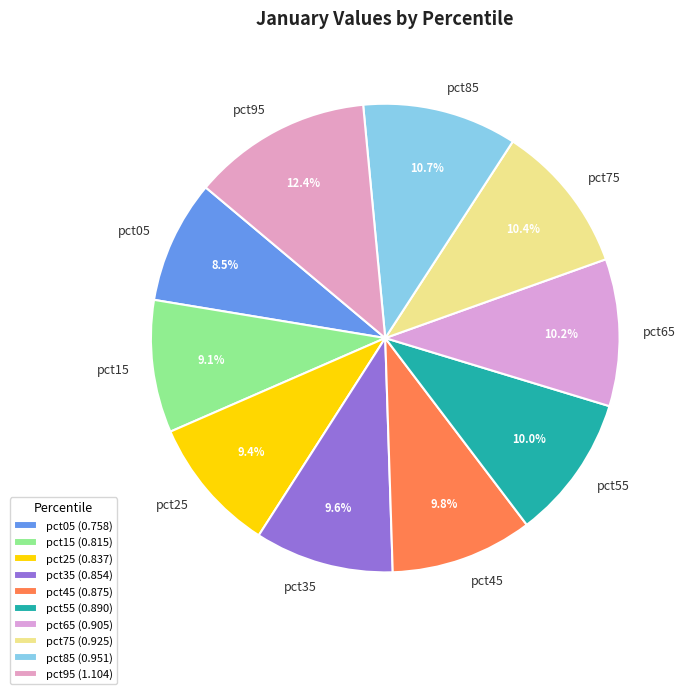

To the nearest percent, what is the difference between the pct15 and pct95 slice percentages?

3%